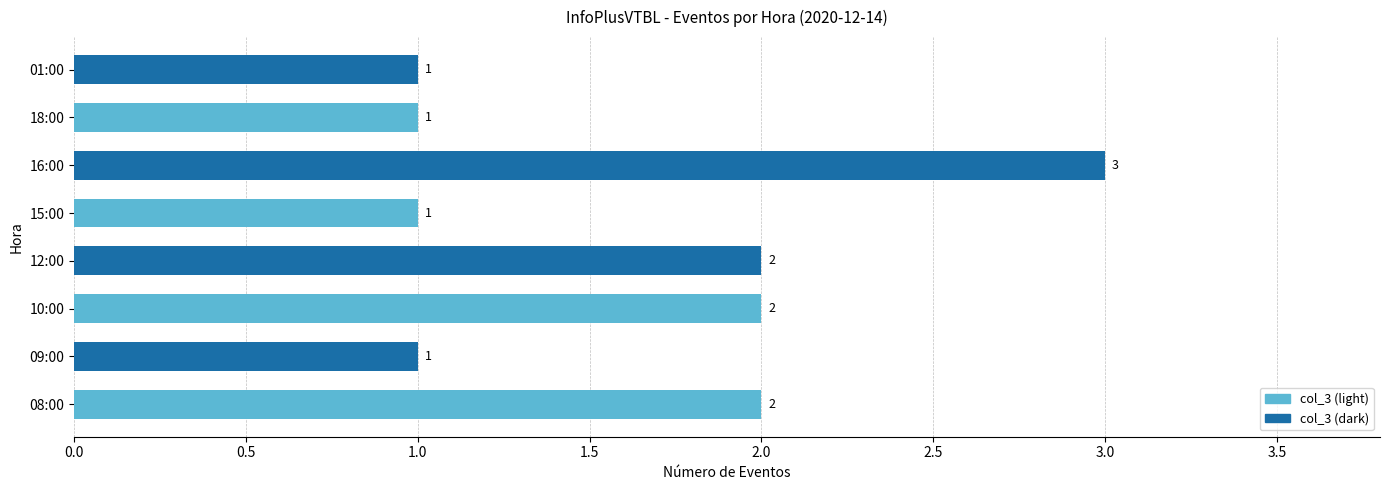

What is the ratio of the value at 01:00 to the value at 18:00?

1.0